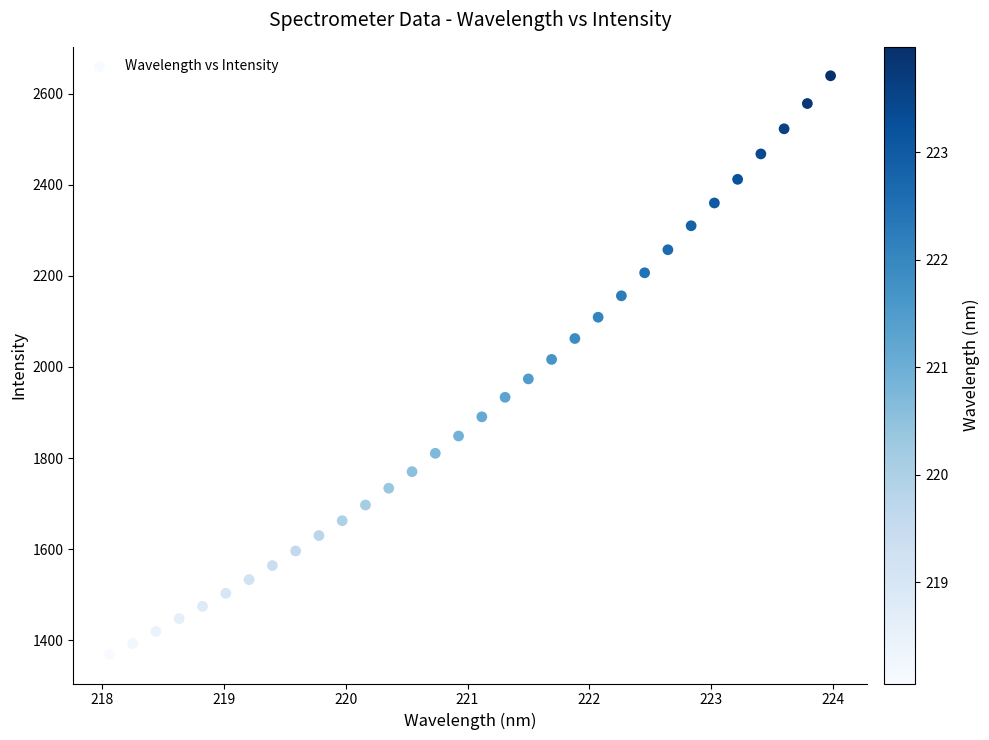

What is the range of Y values (max minus min)?

1270.5